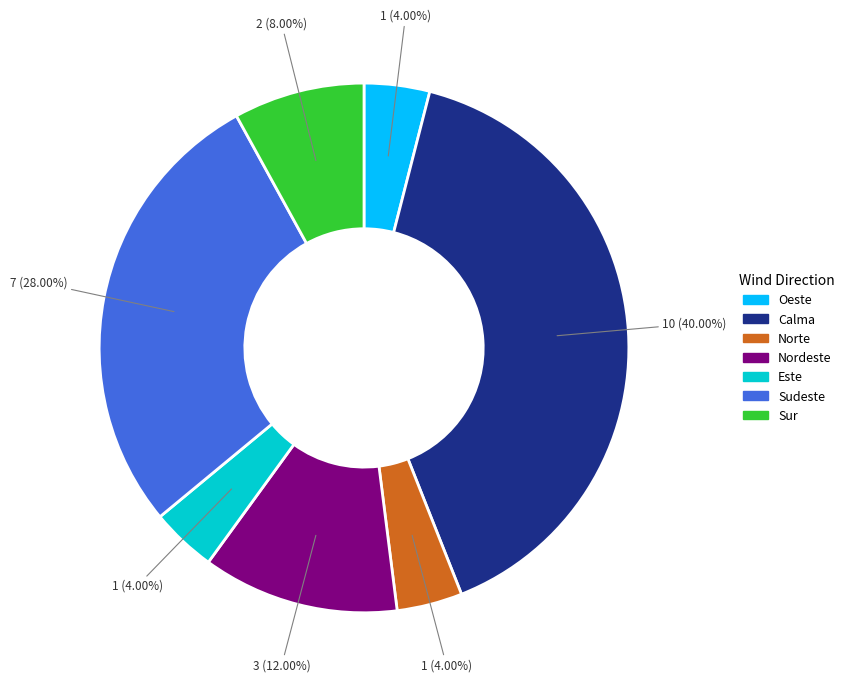

To the nearest percent, what percentage of the pie is Este?

4%